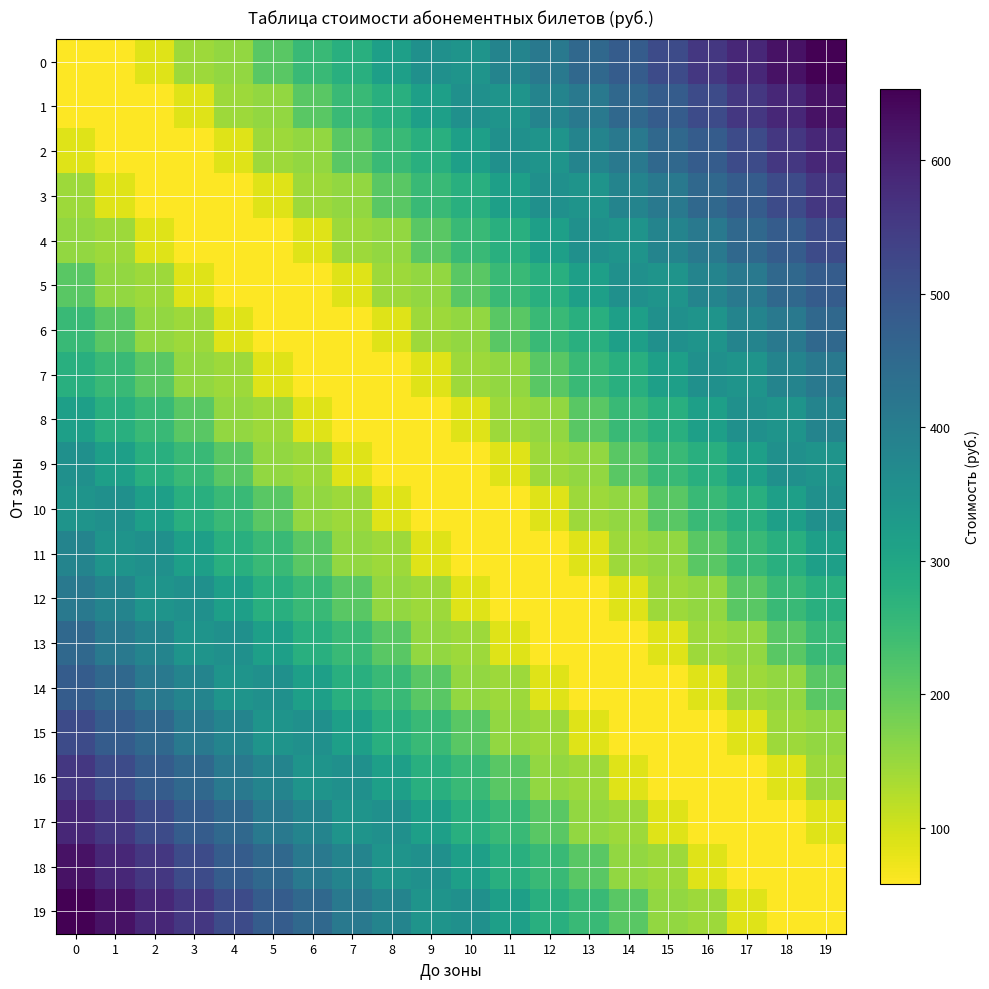

Count the number of categories in the chart.

20